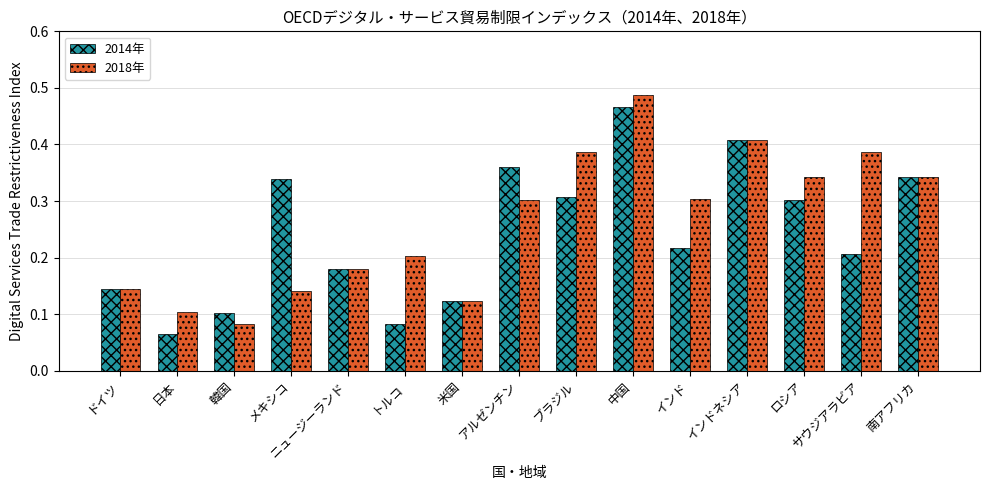

What is the label of the 7th bar from the left?

米国